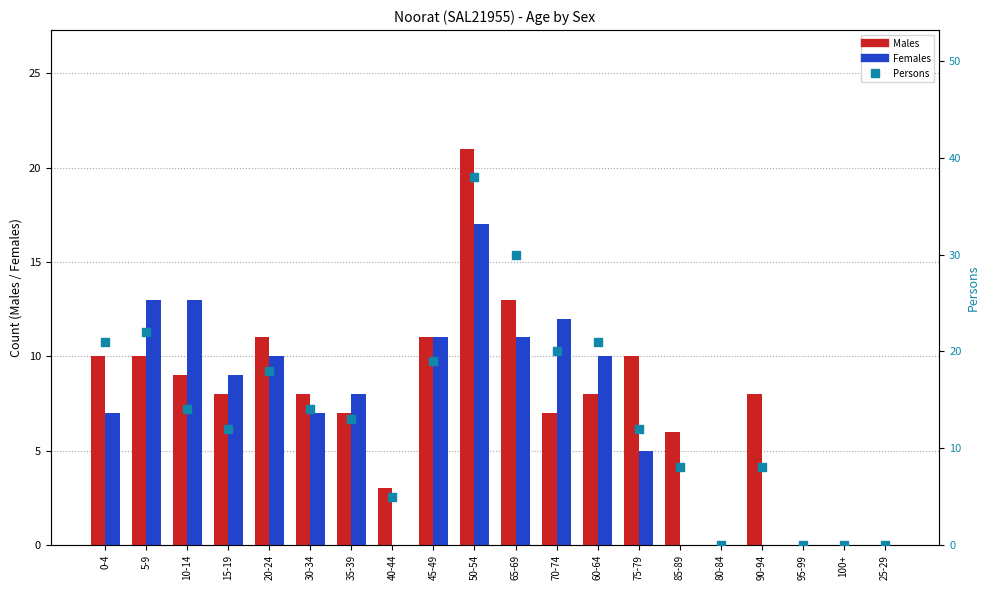

Which series has the largest Y range (max minus min)?

Persons